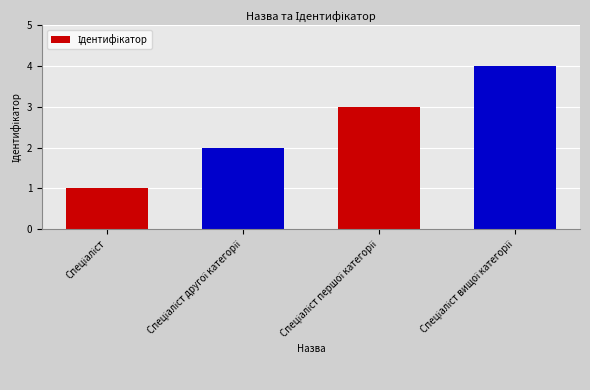

What is the greatest value displayed?

4